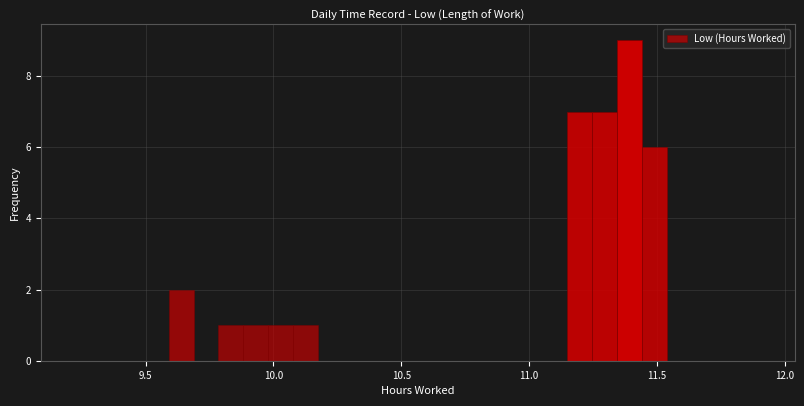

Read against the x-axis, roughly where is the centre of the tallest bar?

11.40